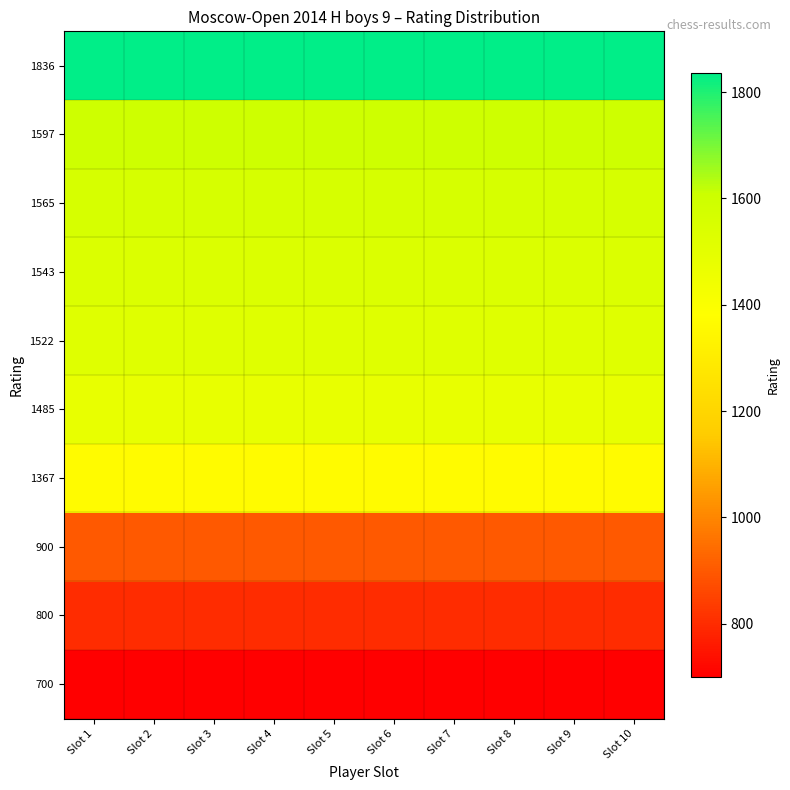

What is the smallest value displayed?

700